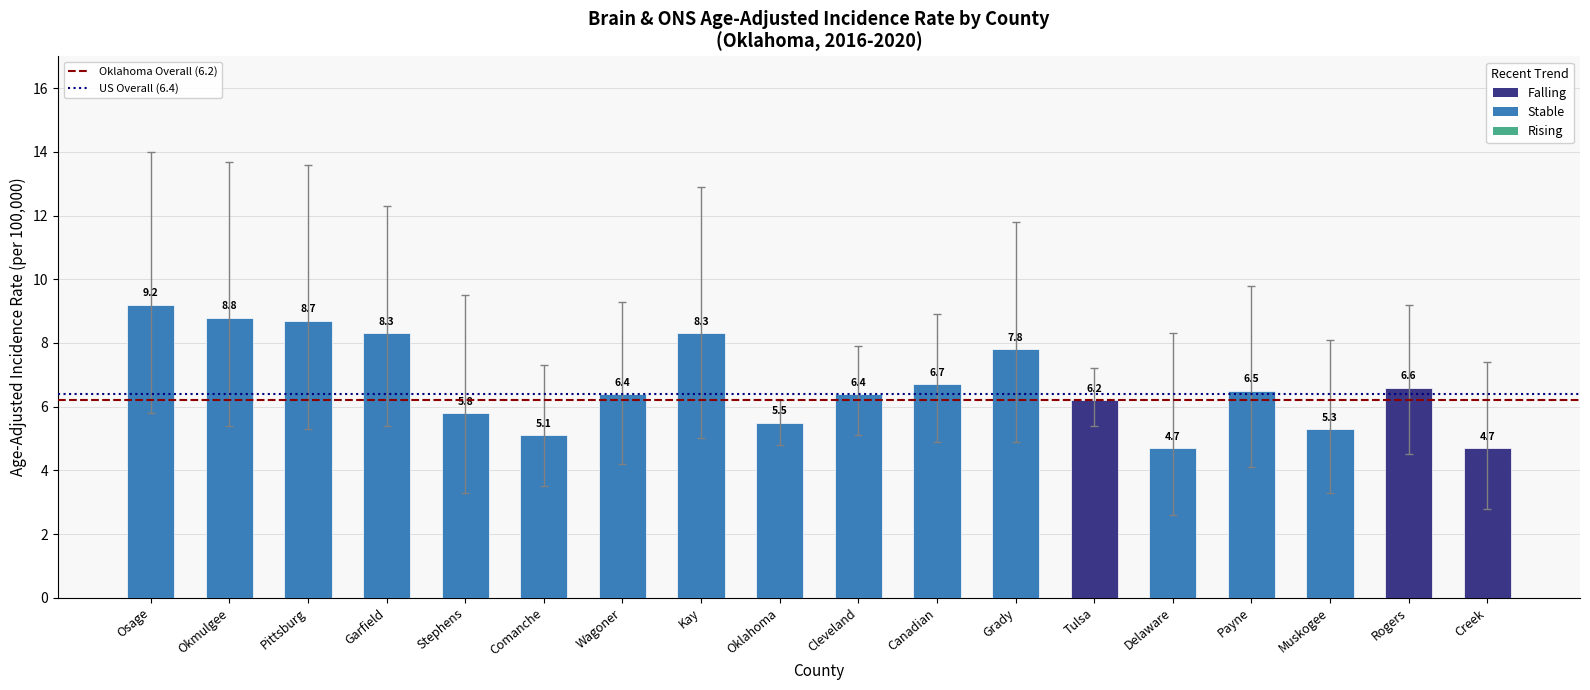

Is it true that the value at Canadian is 6.7?

True